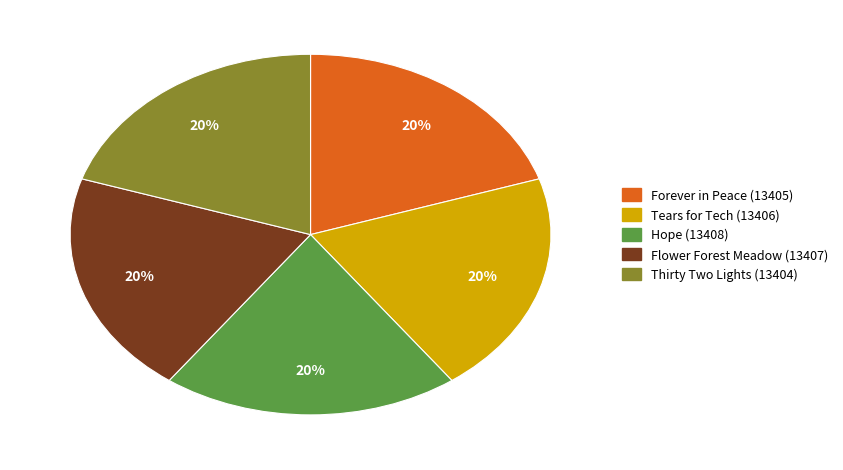

The Hope (13408) slice represents 20% of the pie. True or false?

True